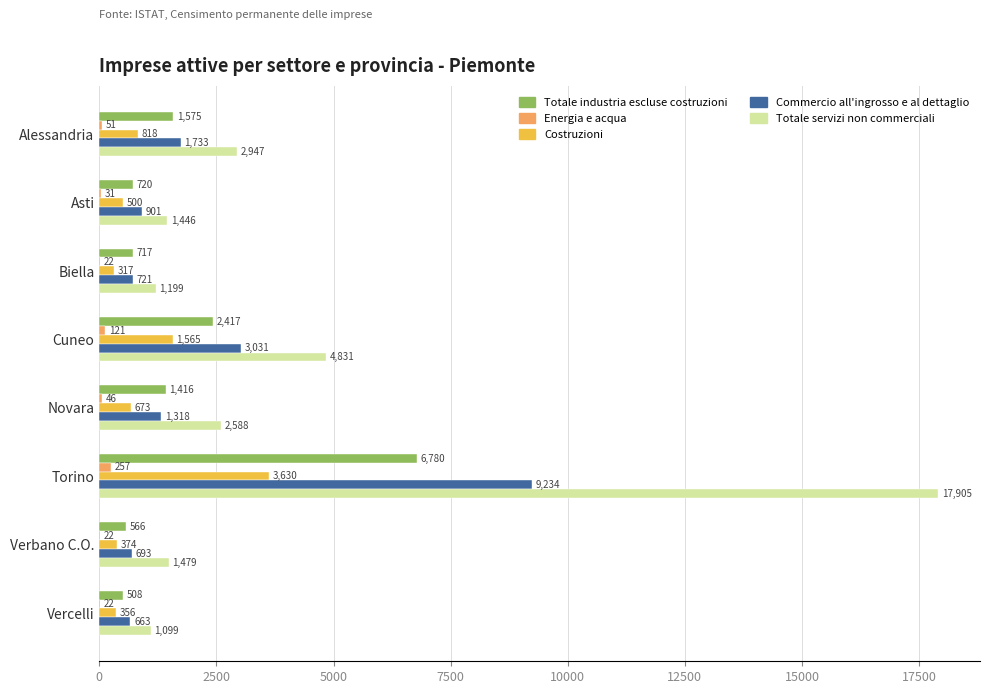

What are all the series names shown in the legend?

Totale industria escluse costruzioni, Energia e acqua, Costruzioni, Commercio all'ingrosso e al dettaglio, Totale servizi non commerciali